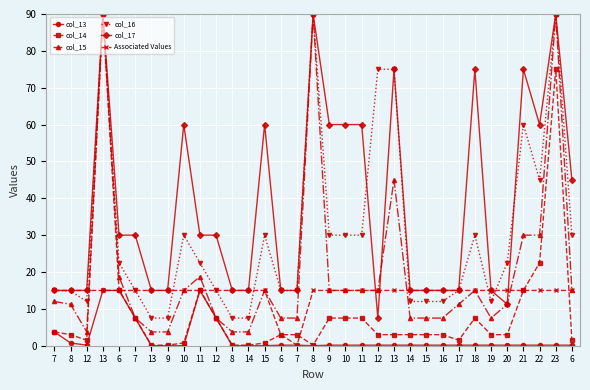

Count the number of data series in this chart.

6